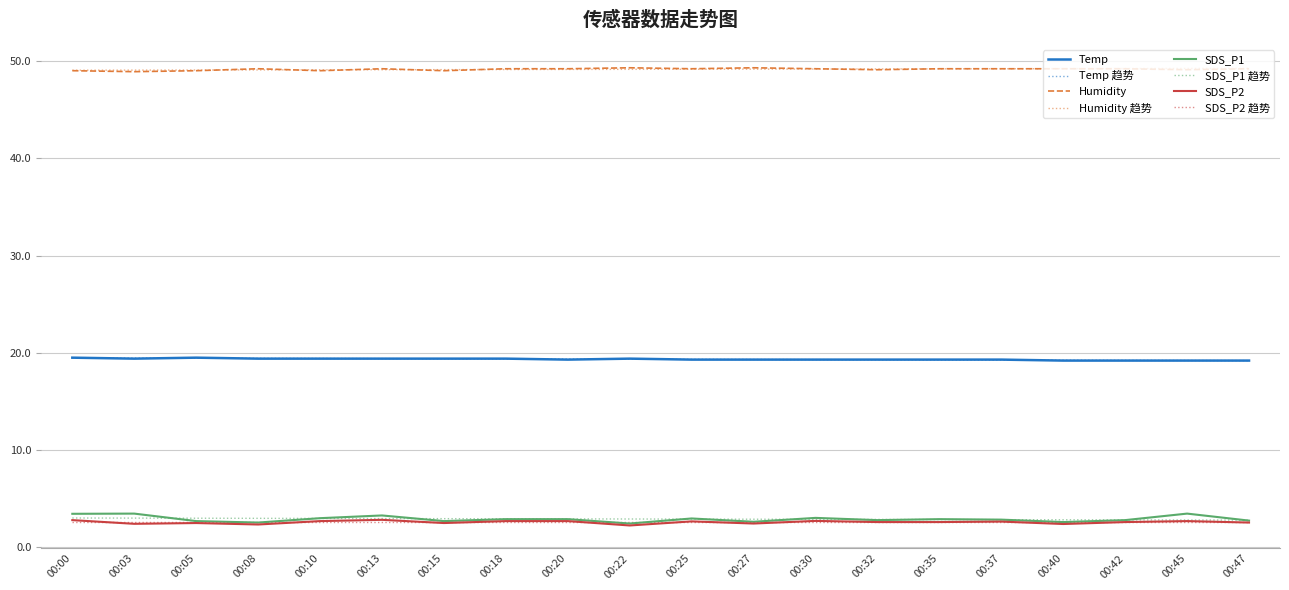

Is this an area chart (filled region under the line)?

No